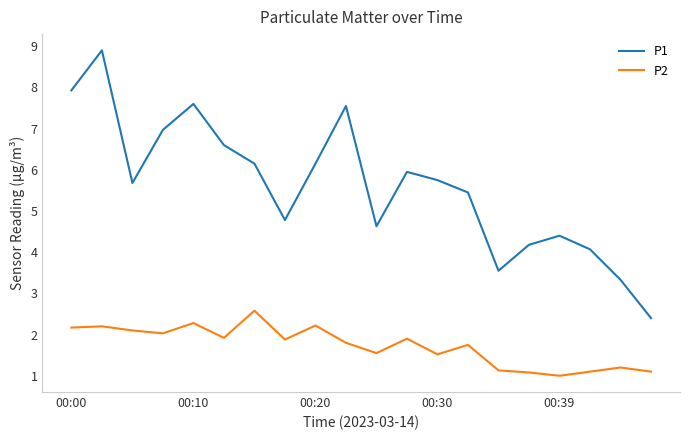

What is the maximum value shown in the chart?

8.9